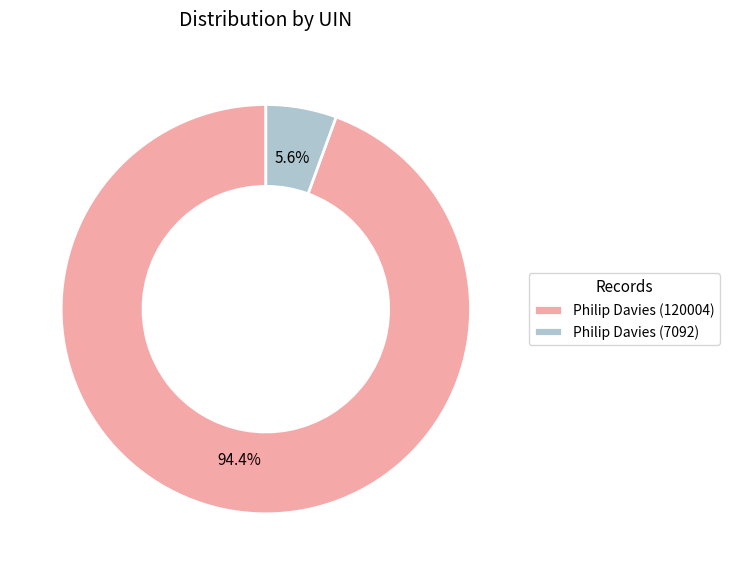

Is there a majority slice in this chart?

Yes